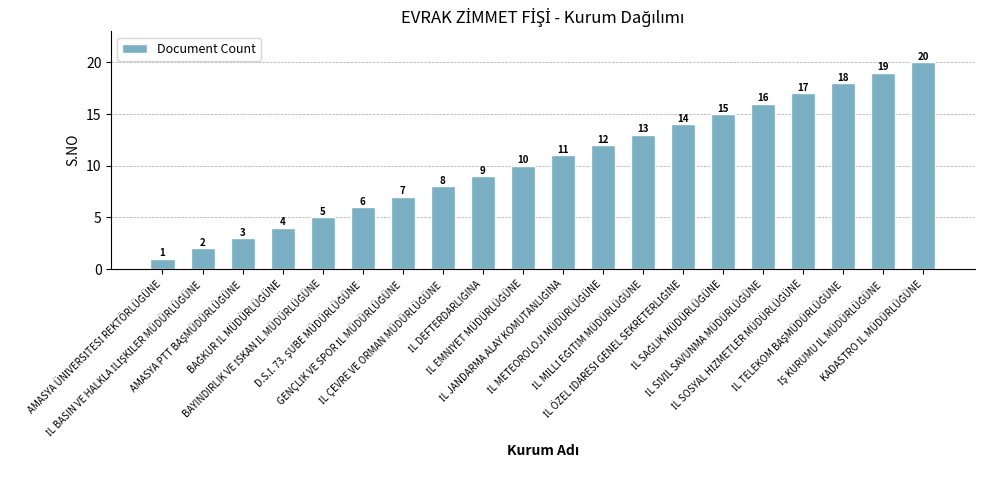

What is the value of the 18th bar from the left?

18